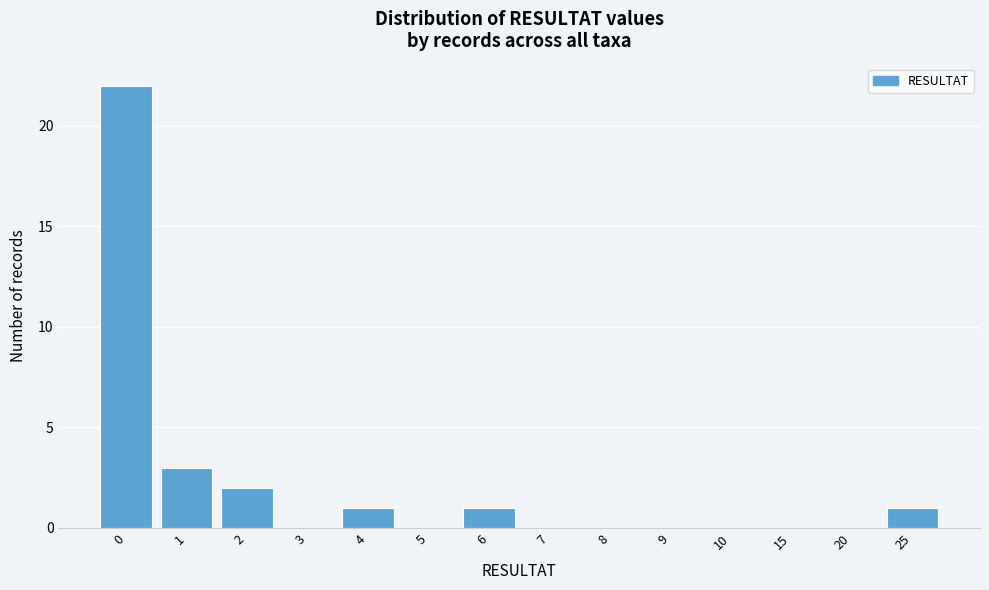

Approximately how many times larger is the value at 6 compared to 1?

0.3